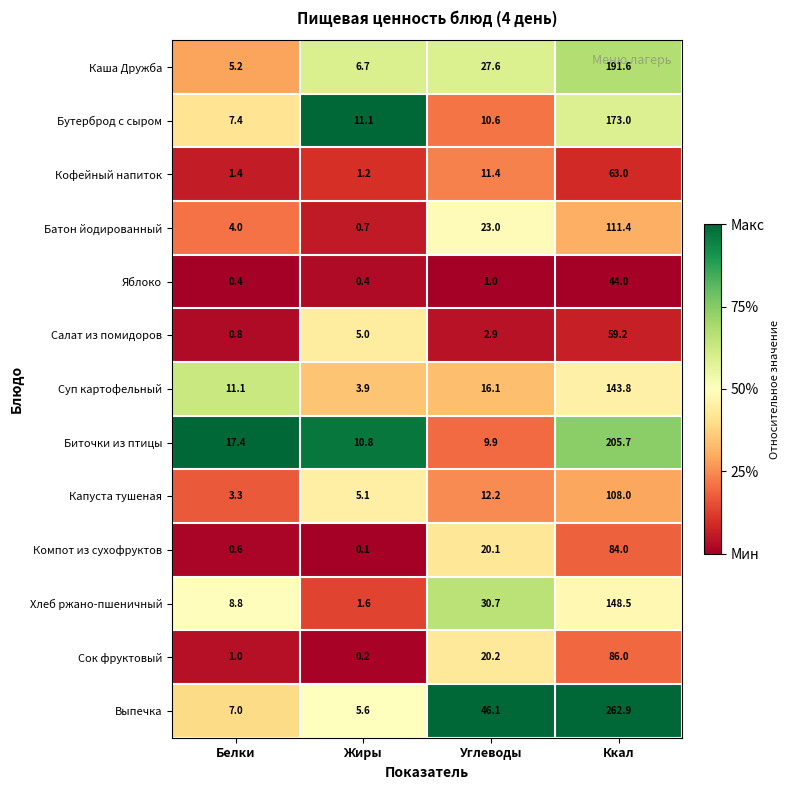

Is it true that Хлеб ржано-пшеничный equals 148.5 at Ккал?

True